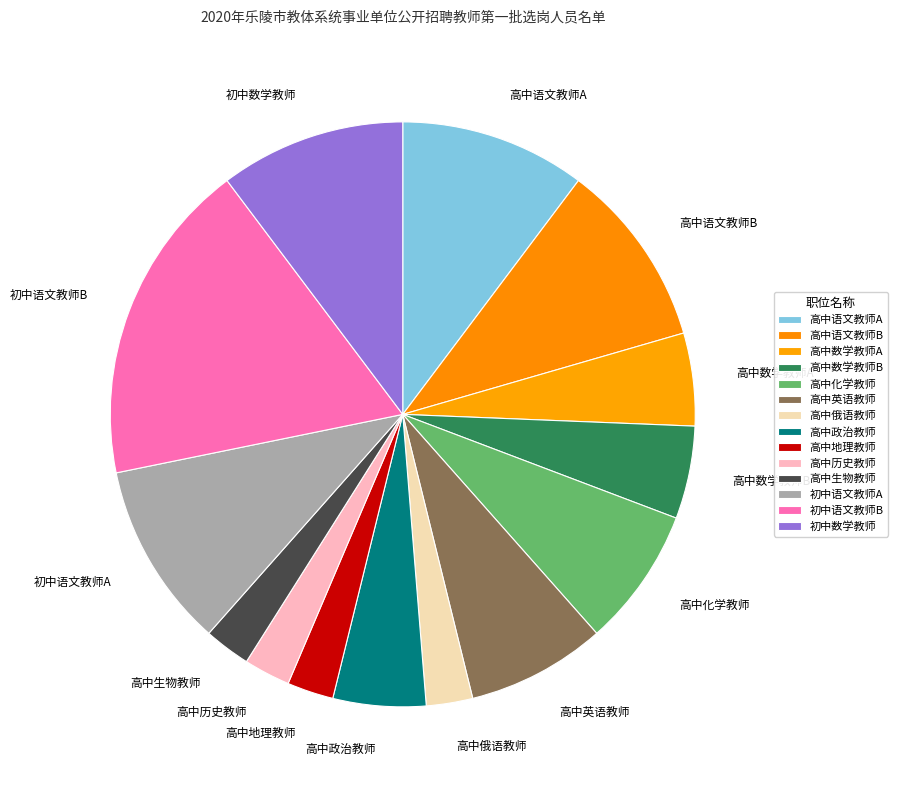

The 高中语文教师B slice represents 1% of the pie. True or false?

False